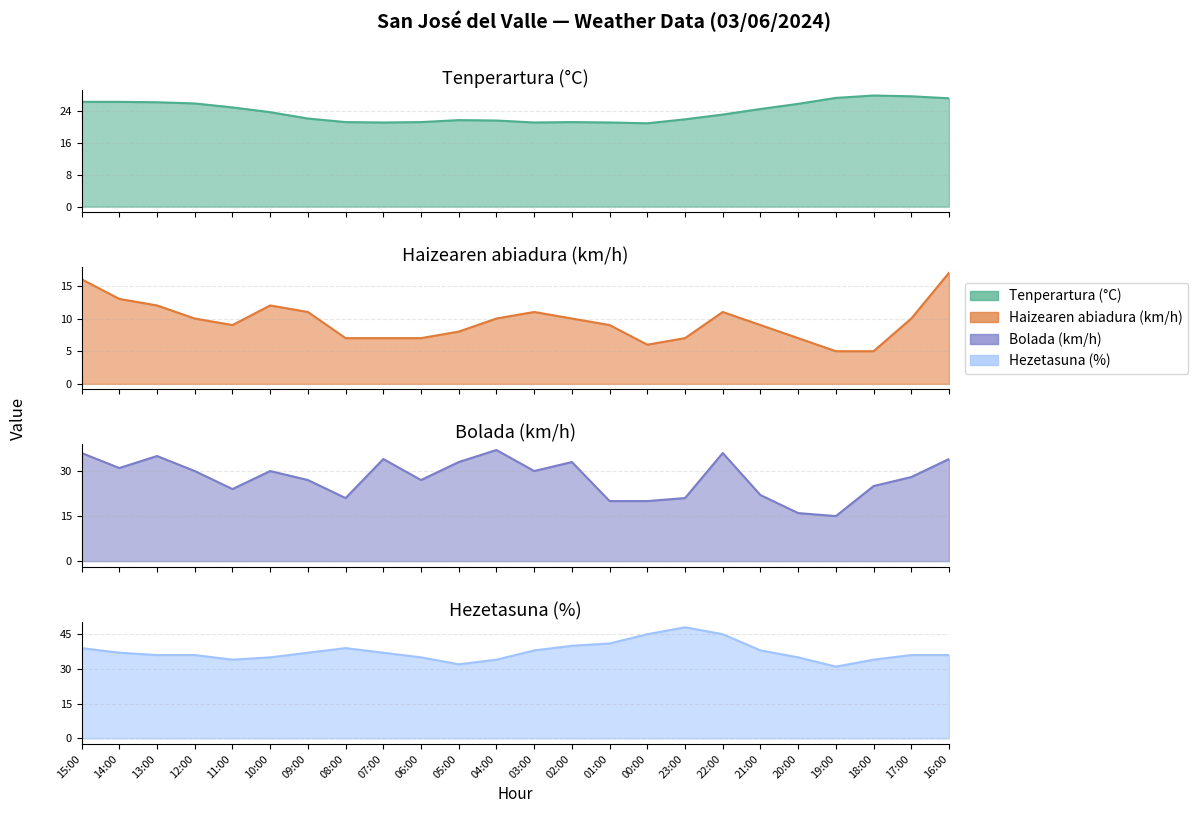

What is the difference between the Bolada (km/h) values at 01:00 and 21:00?

2.0